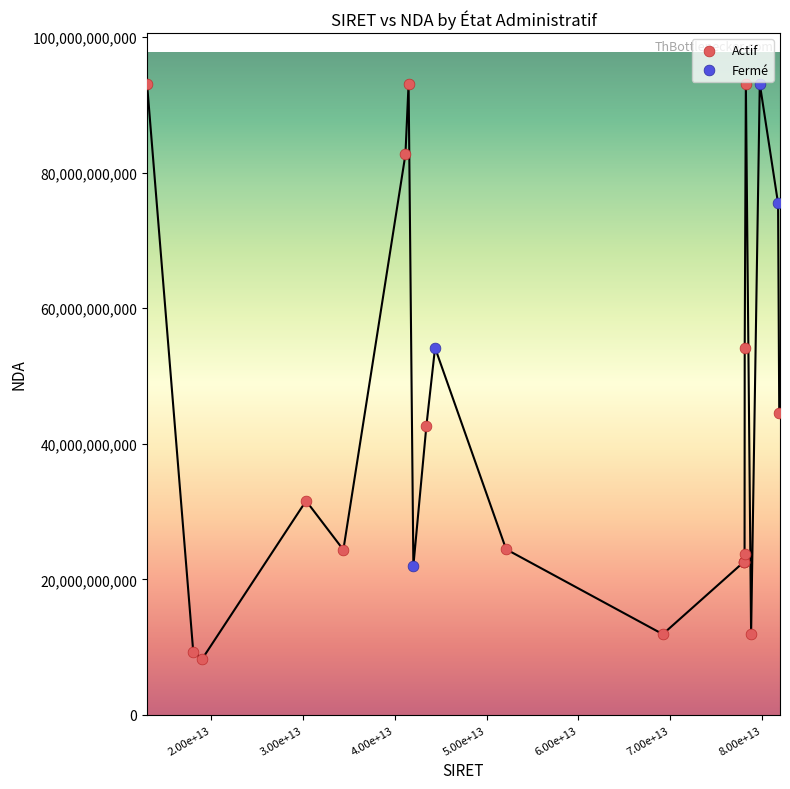

Which series has the widest spread of Y values?

Actif